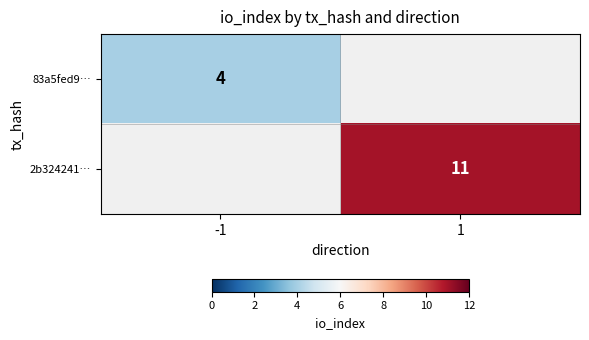

True or false: 2b324241… has a value of 4 at 1.

False